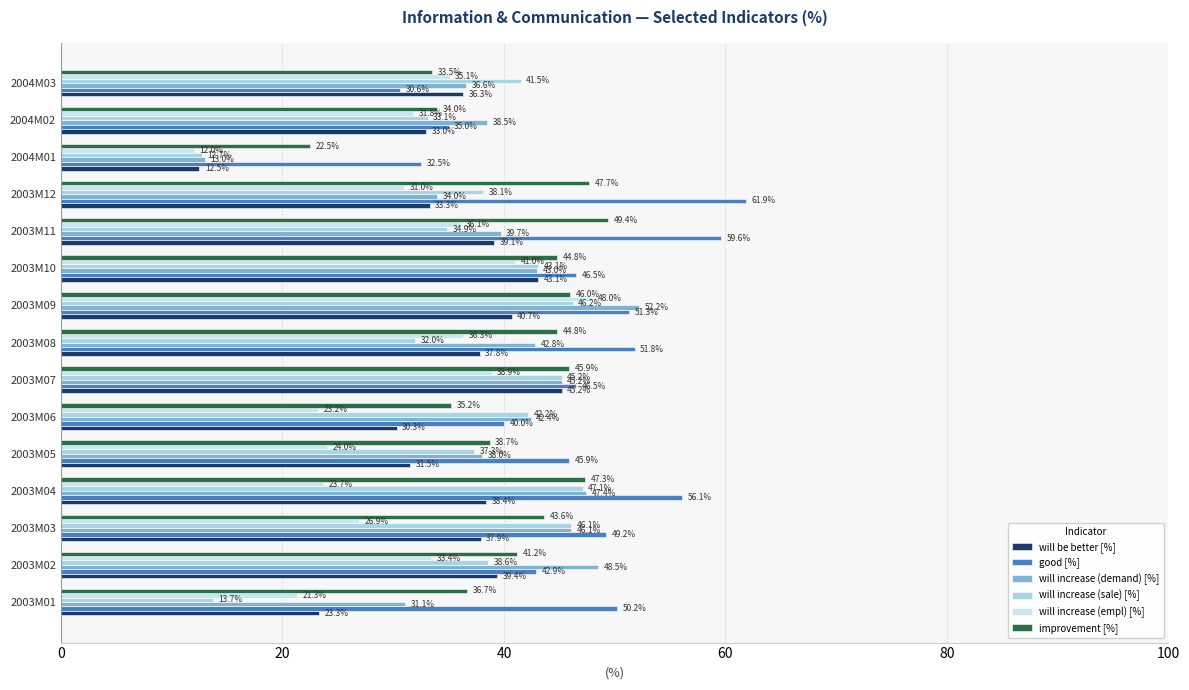

What is the difference between the maximum and minimum values in the will be better [%] series?

32.7